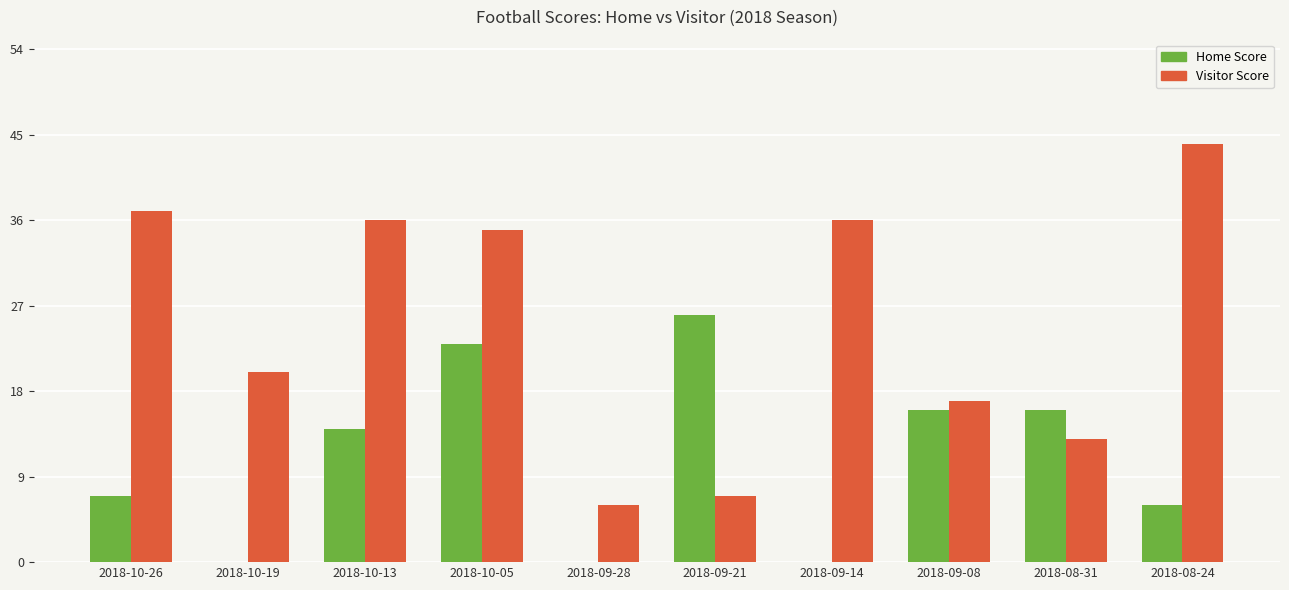

How many groups of bars are there?

10